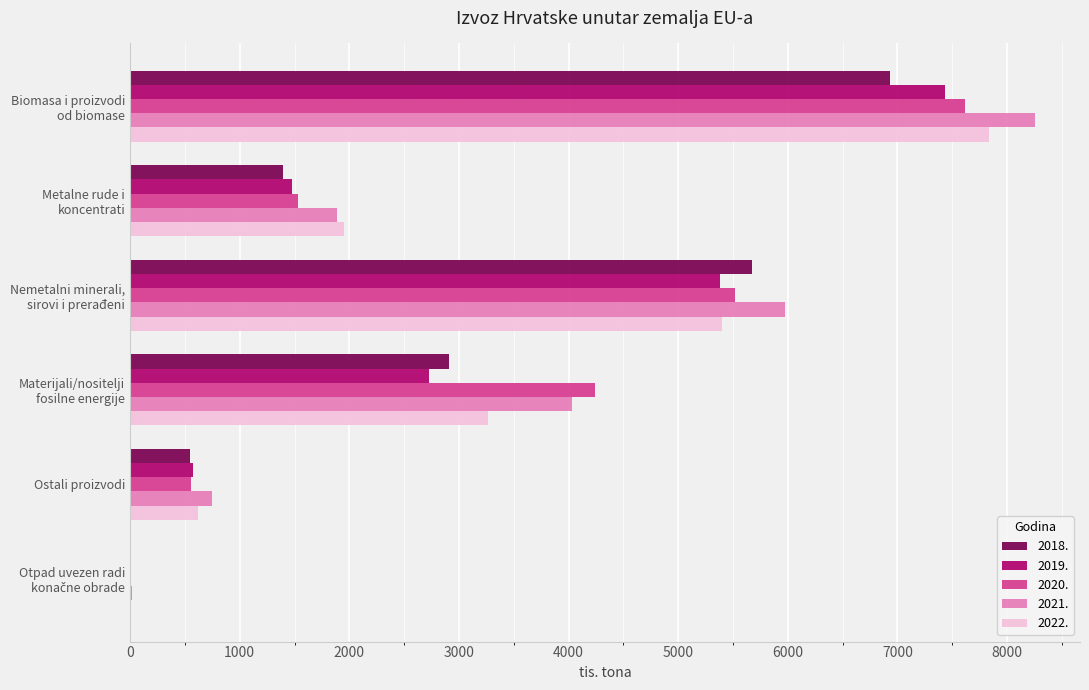

What is the maximum value shown in the chart?

8254